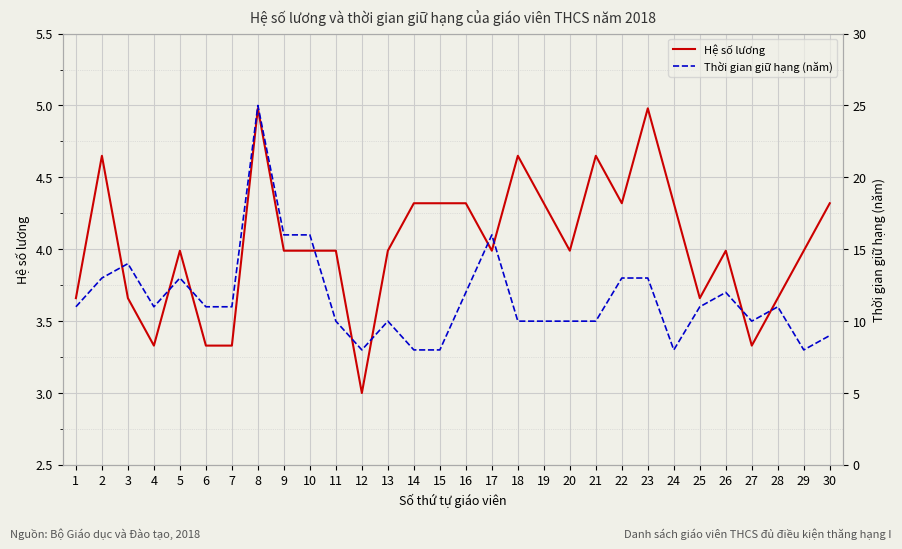

Reading right to left, extract all data points from this chart.

Hệ số lương: 4.3	4.0	3.7	3.3	4.0	3.7	4.3	5.0	4.3	4.7	4.0	4.3	4.7	4.0	4.3	4.3	4.3	4.0	3.0	4.0	4.0	4.0	5.0	3.3	3.3	4.0	3.3	3.7	4.7	3.7
Thời gian giữ hạng (năm): 9.0	8.0	11.0	10.0	12.0	11.0	8.0	13.0	13.0	10.0	10.0	10.0	10.0	16.0	12.0	8.0	8.0	10.0	8.0	10.0	16.0	16.0	25.0	11.0	11.0	13.0	11.0	14.0	13.0	11.0